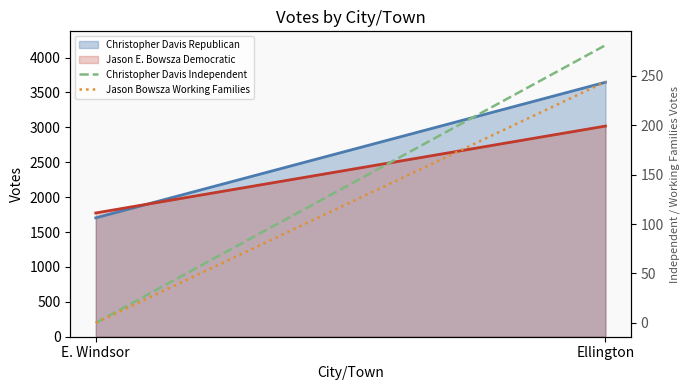

The Jason Bowsza Working Families series shows 244 at Ellington. True or false?

True